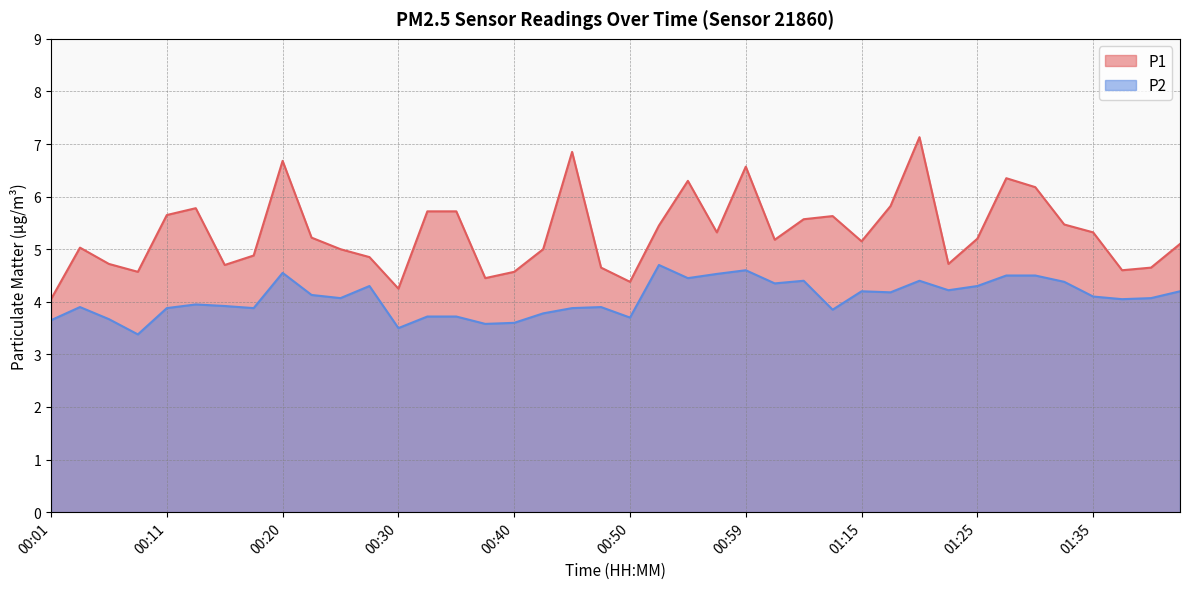

True or false: P2 and P1 intersect in this chart.

False